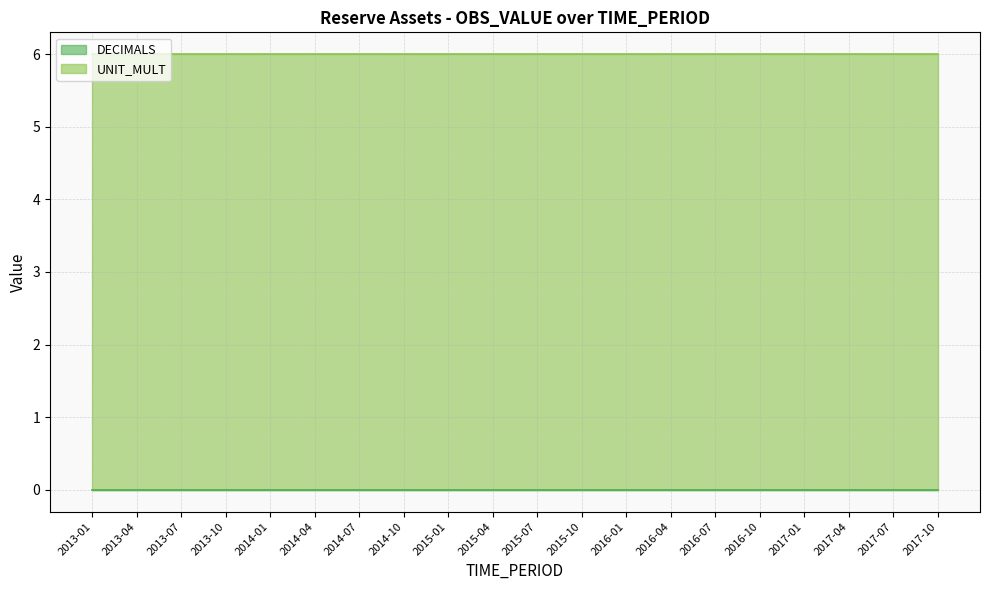

True or false: UNIT_MULT and DECIMALS cross at least once.

False